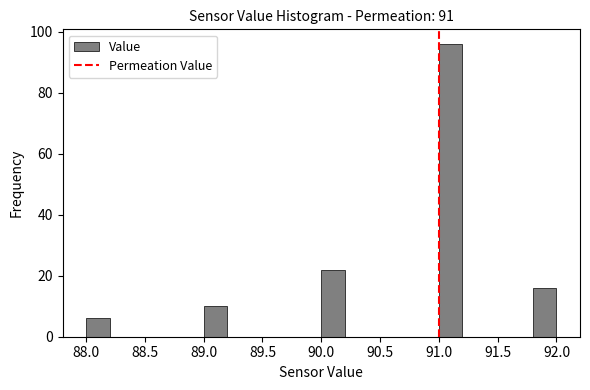

Reading left to right, transcribe this chart: for each bar, give the range it covers on the x-axis and its height. The values are not printed on the chart, so give them approximately, as read against the axis.

88.0 to 88.2: 6
88.2 to 88.4: 0
88.4 to 88.6: 0
88.6 to 88.8: 0
88.8 to 89.0: 0
89.0 to 89.2: 10
89.2 to 89.4: 0
89.4 to 89.6: 0
89.6 to 89.8: 0
89.8 to 90.0: 0
90.0 to 90.2: 22
90.2 to 90.4: 0
90.4 to 90.6: 0
90.6 to 90.8: 0
90.8 to 91.0: 0
91.0 to 91.2: 96
91.2 to 91.4: 0
91.4 to 91.6: 0
91.6 to 91.8: 0
91.8 to 92.0: 16